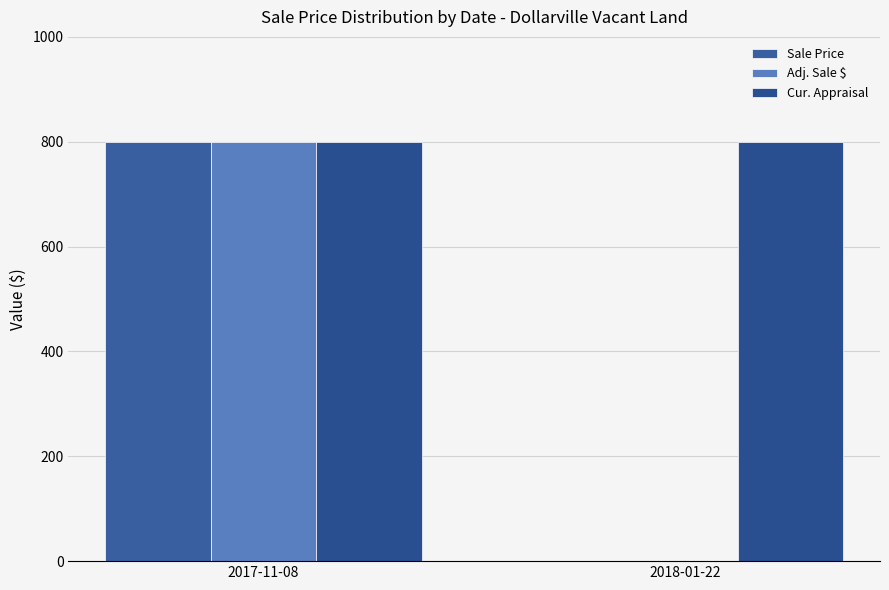

What is the difference between the maximum and minimum values in the Sale Price series?

800